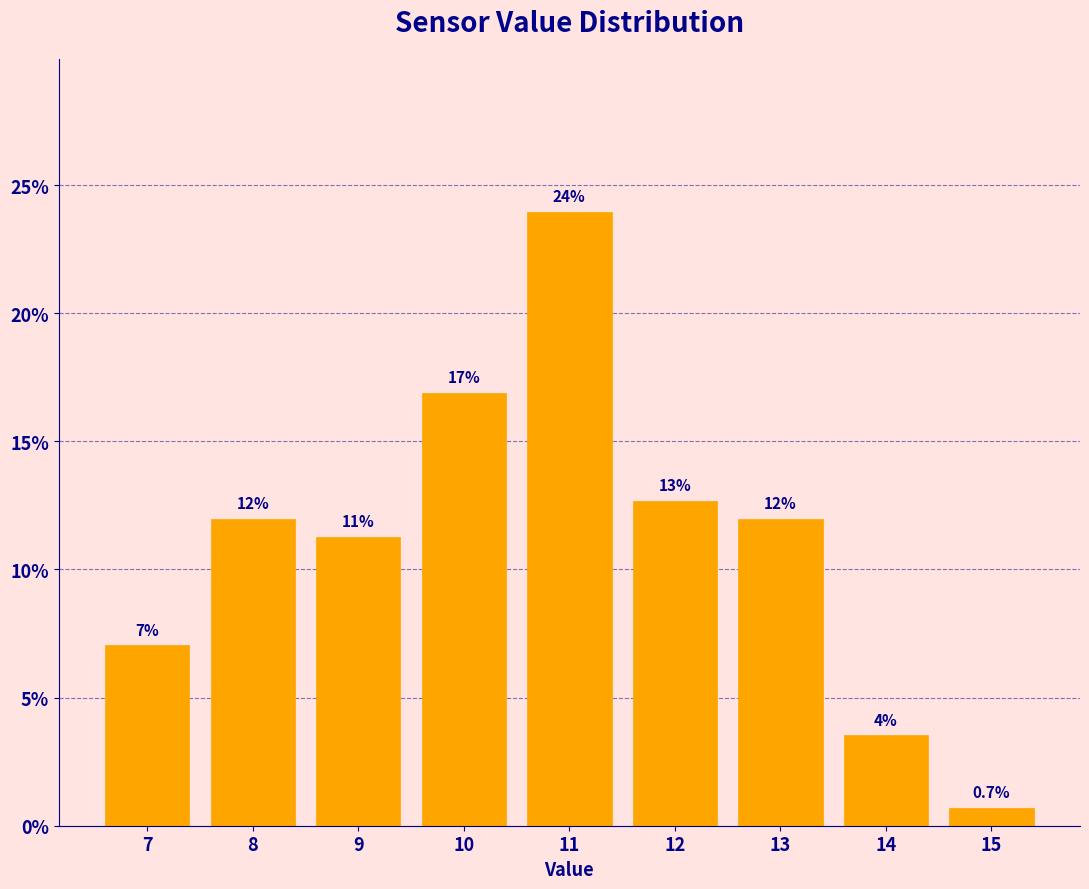

Which has a higher value, 7 or 13?

13